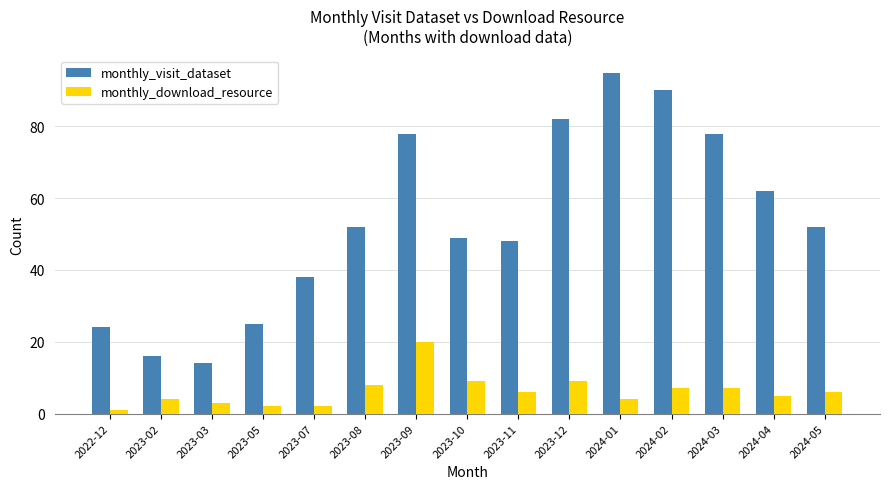

What is the difference between the highest and lowest values at 2024-05?

46